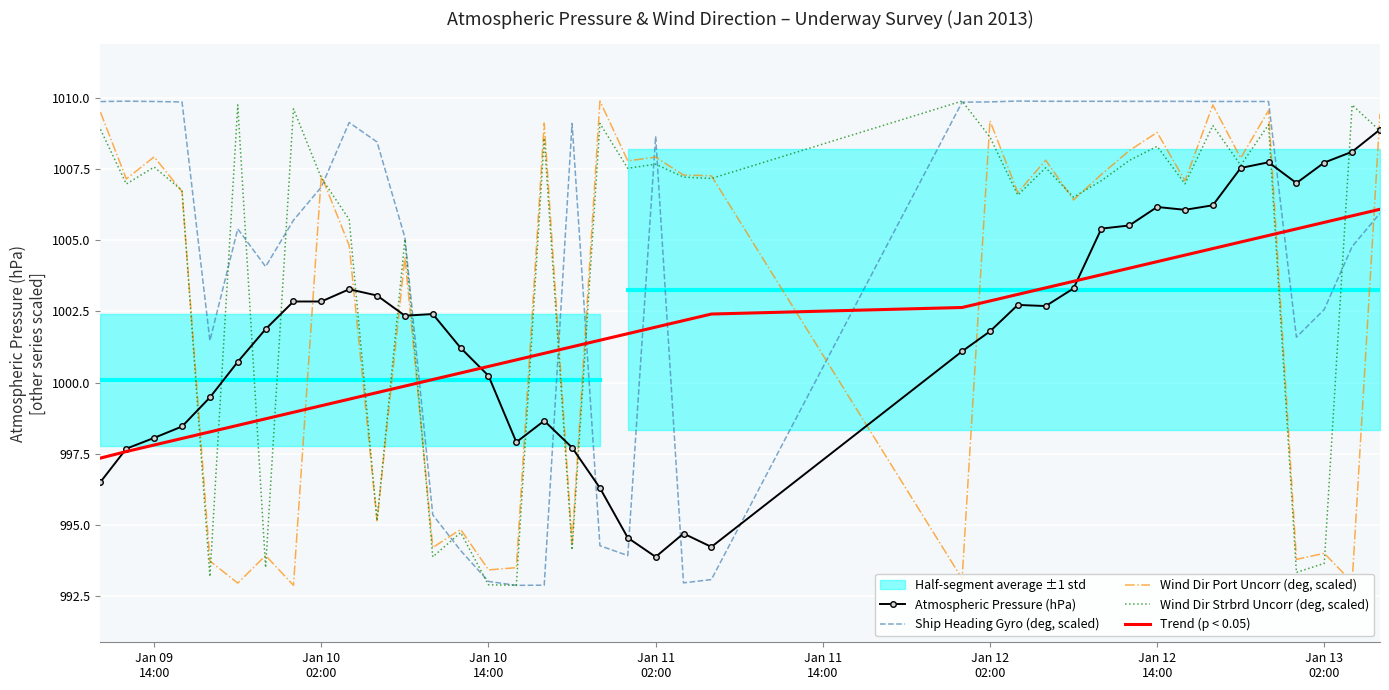

True or false: Trend (p < 0.05) and Wind Dir Port Uncorr (deg, scaled) cross at least once.

True